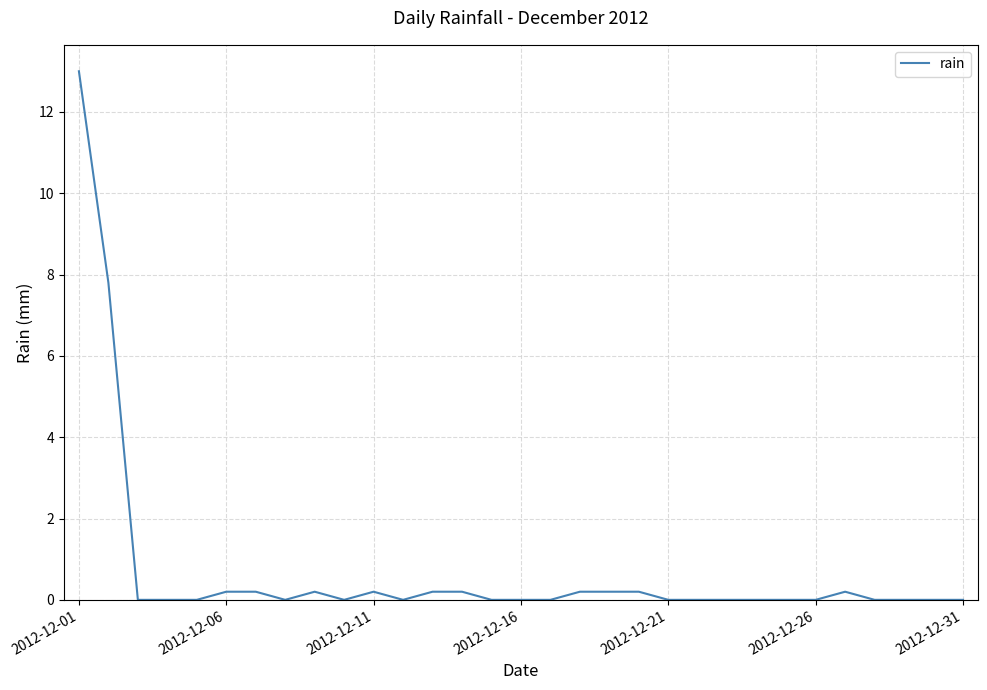

What is the greatest value displayed?

13.0